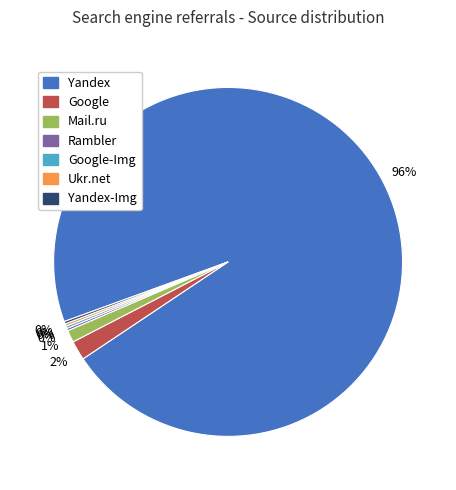

Does Yandex account for over 50% of the chart?

Yes